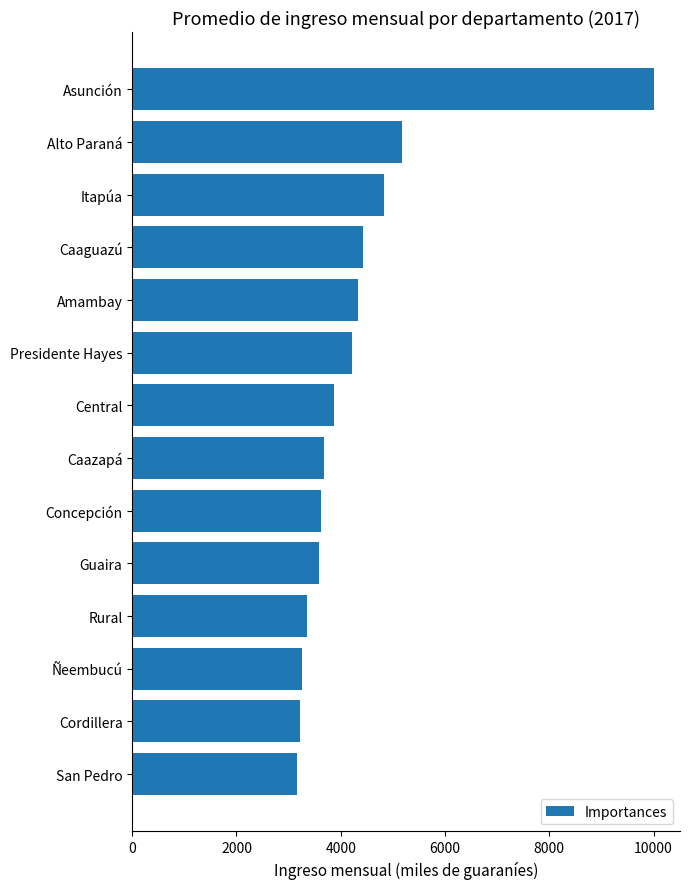

How many bars are there in total?

14